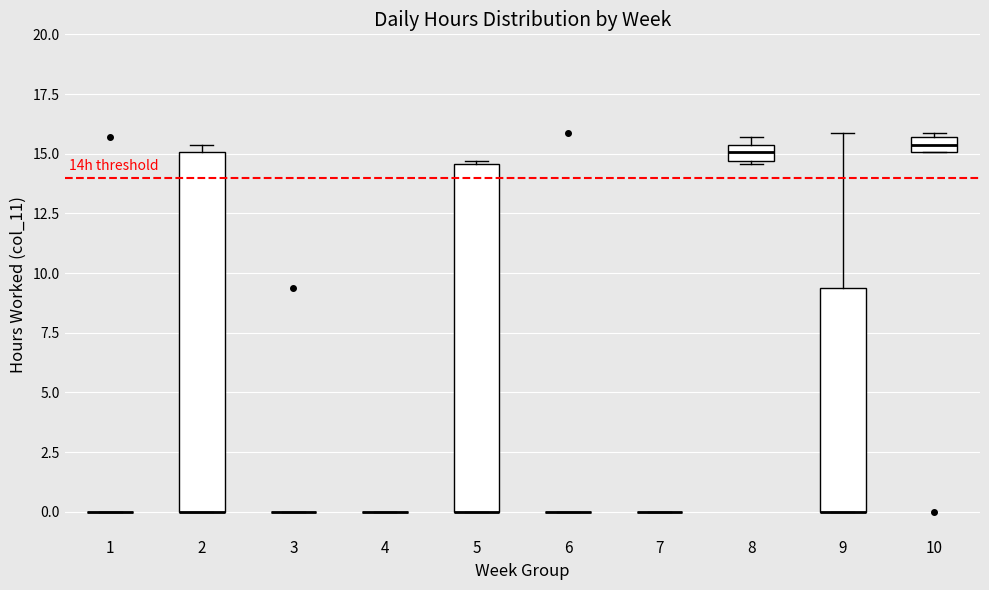

Comparing the boxes themselves (not the whiskers), which one is the tallest?

2